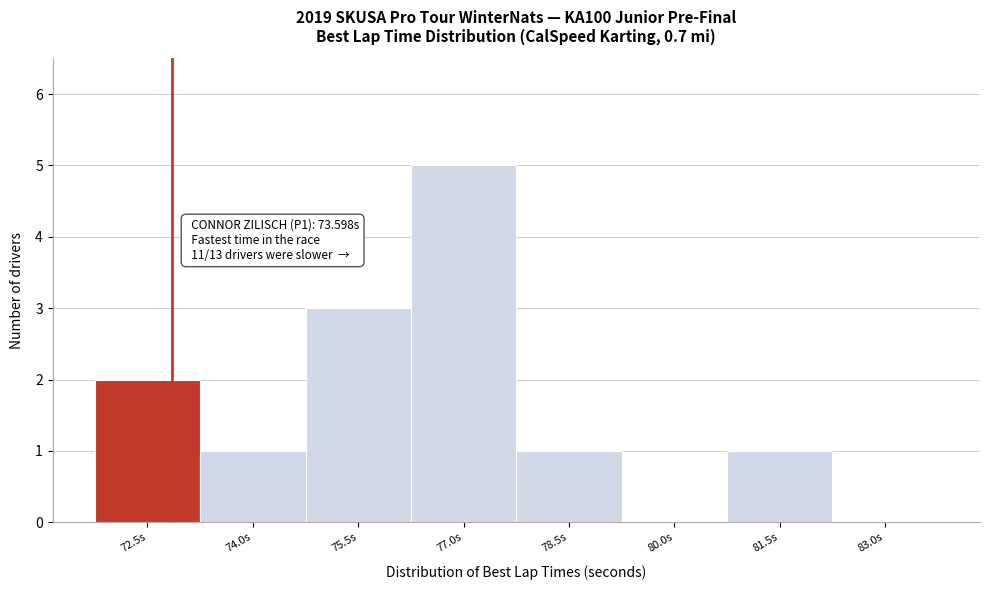

Reading right to left, list all the values displayed in this chart.

83.0s=0	81.5s=1	80.0s=0	78.5s=1	77.0s=5	75.5s=3	74.0s=1	72.5s=2